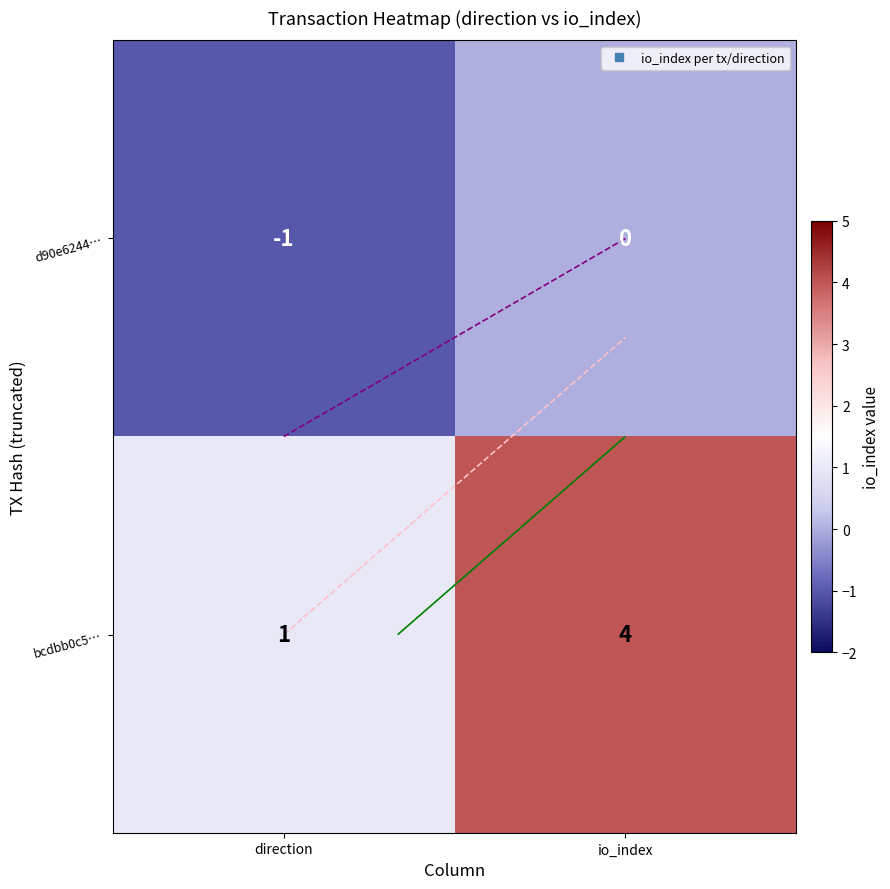

How many d90e6244… values are between -1 and 0?

2